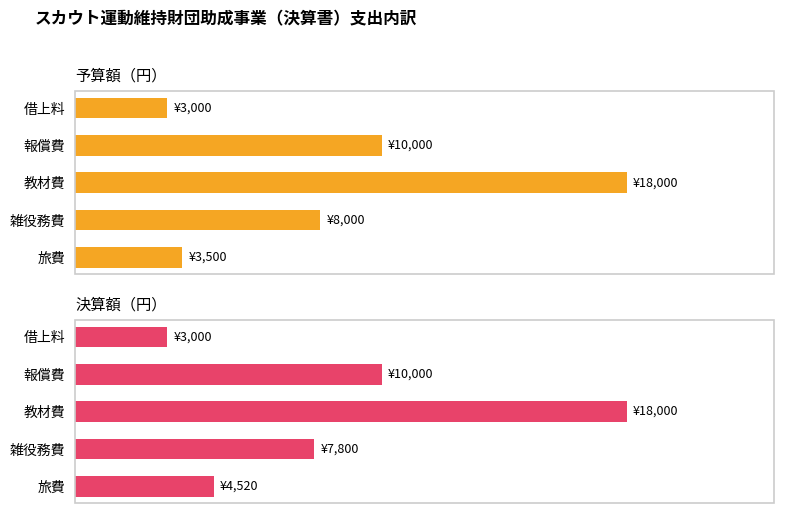

Count the 決算額（円） values in the range 4520 to 10000.

3